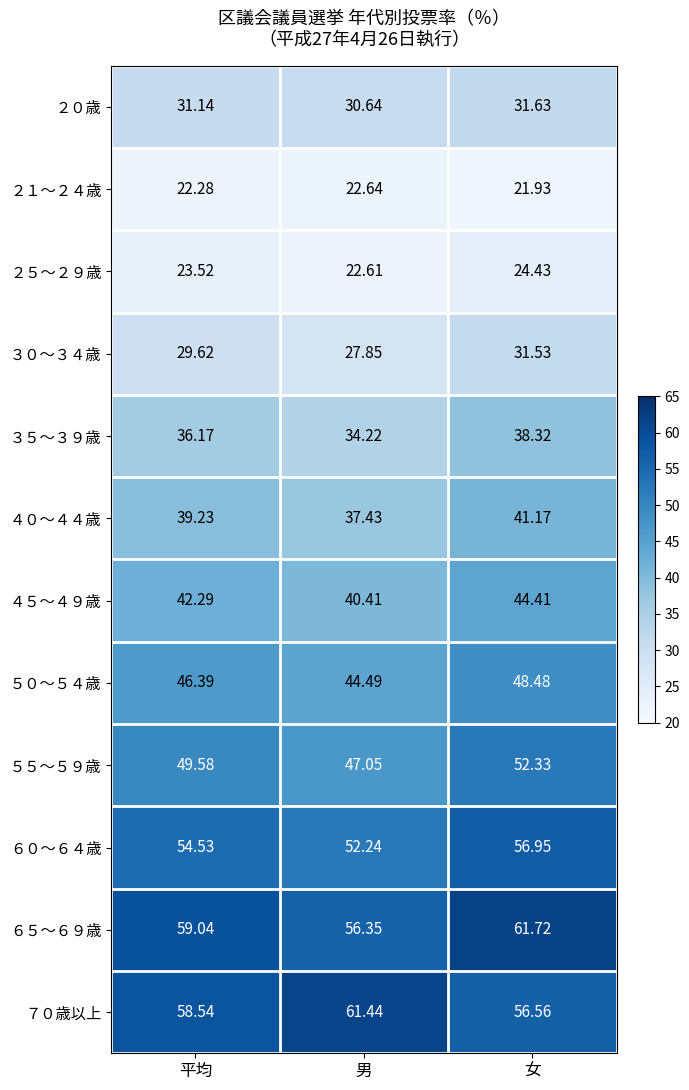

Rank the categories by ２５～２９歳 value from highest to lowest.

女, 平均, 男